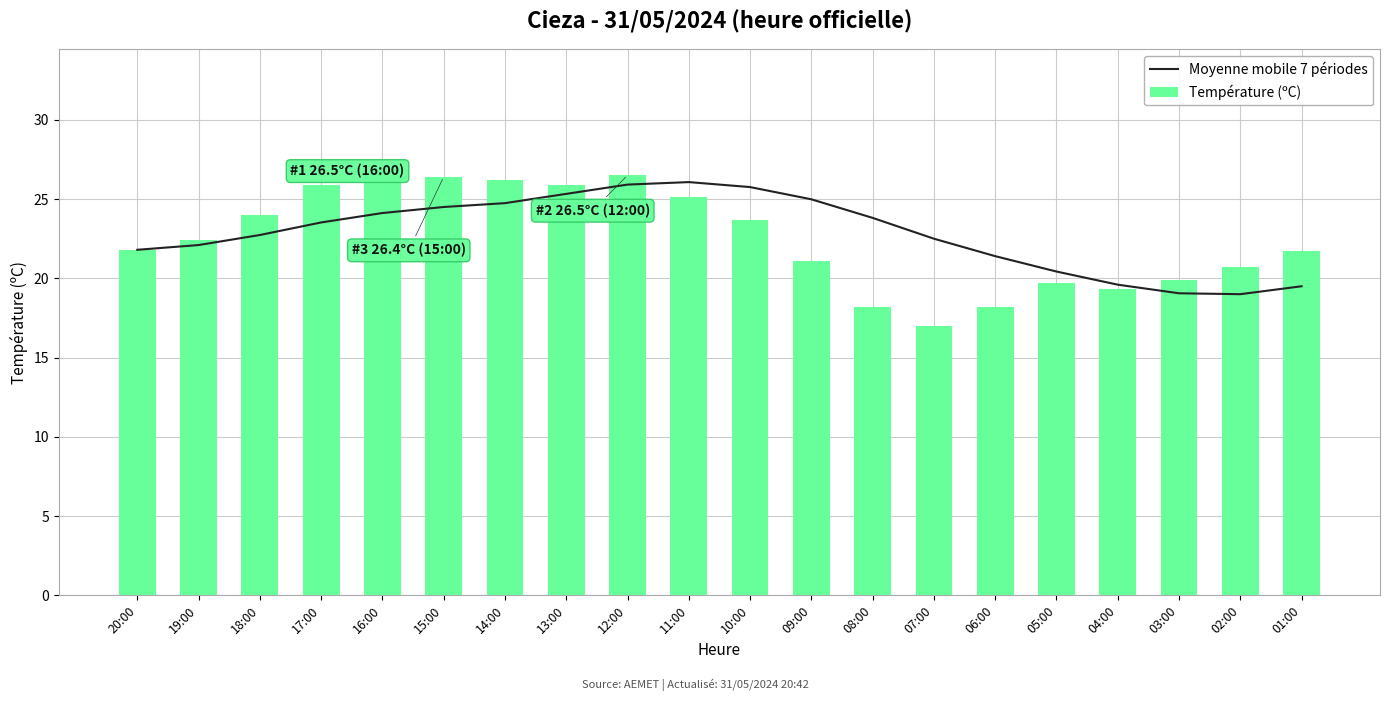

At how many categories does at least one series exceed 26?

5